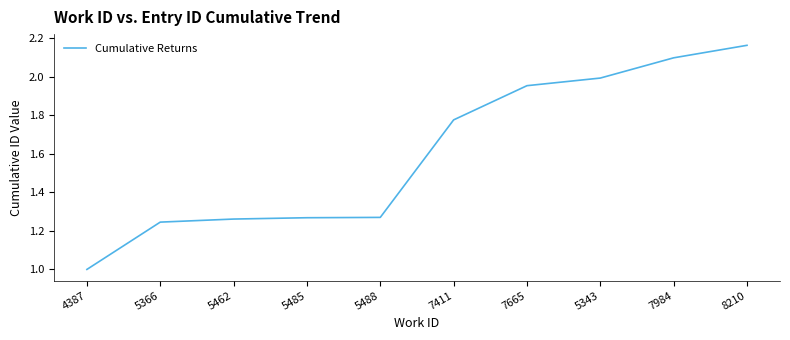

The value at 5485 is 2.3. True or false?

False